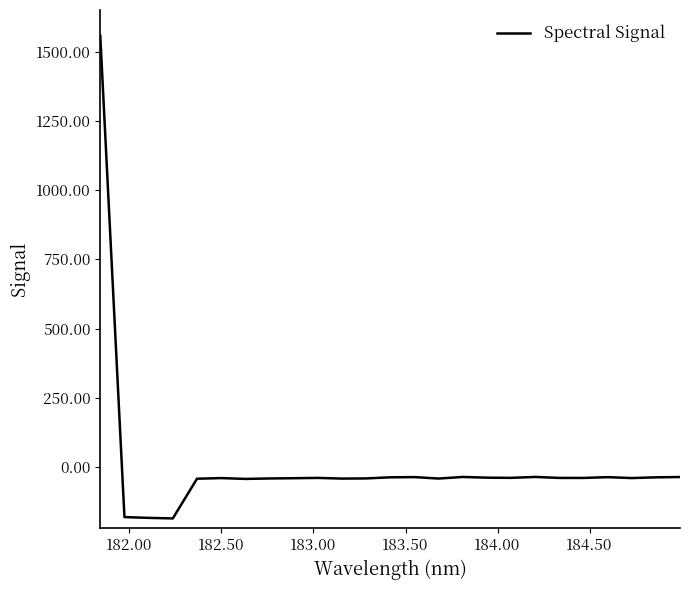

What is the difference between the maximum and minimum values?

1742.8